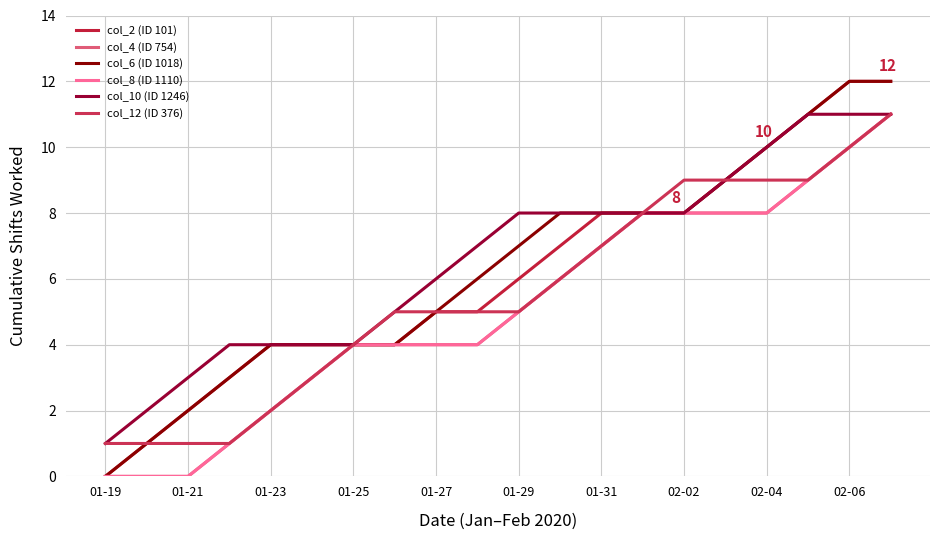

Does the chart have visible grid lines?

Yes